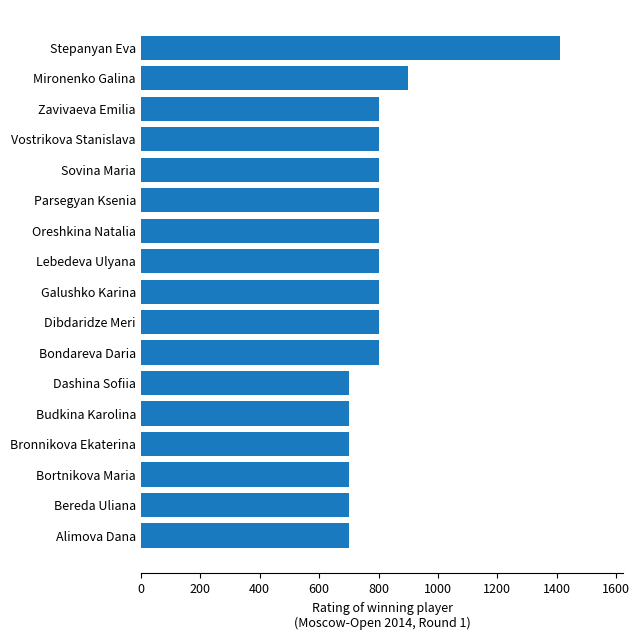

At which category does the chart reach its peak across all series?

Stepanyan Eva